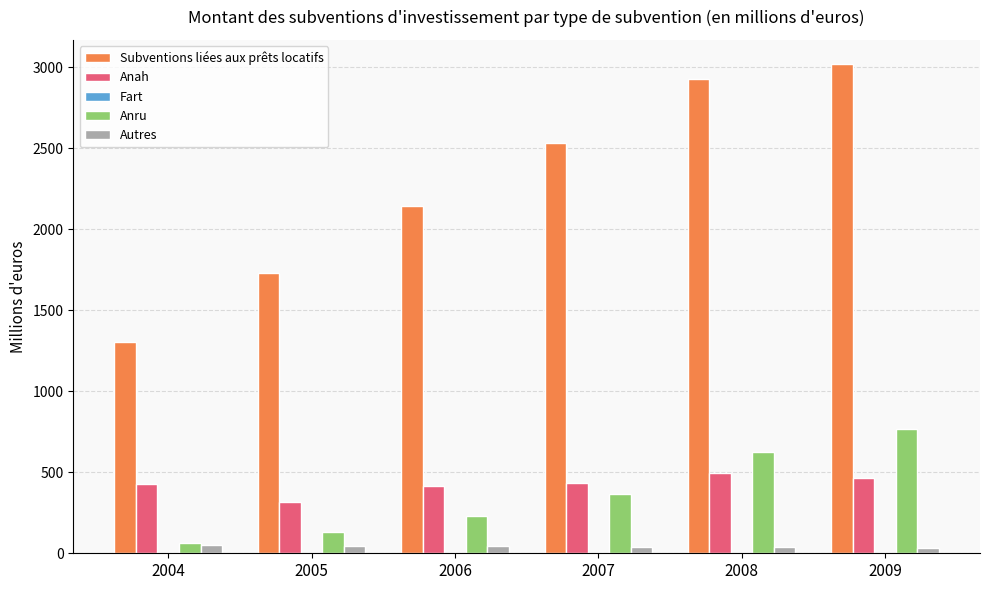

Are the bars horizontal?

No